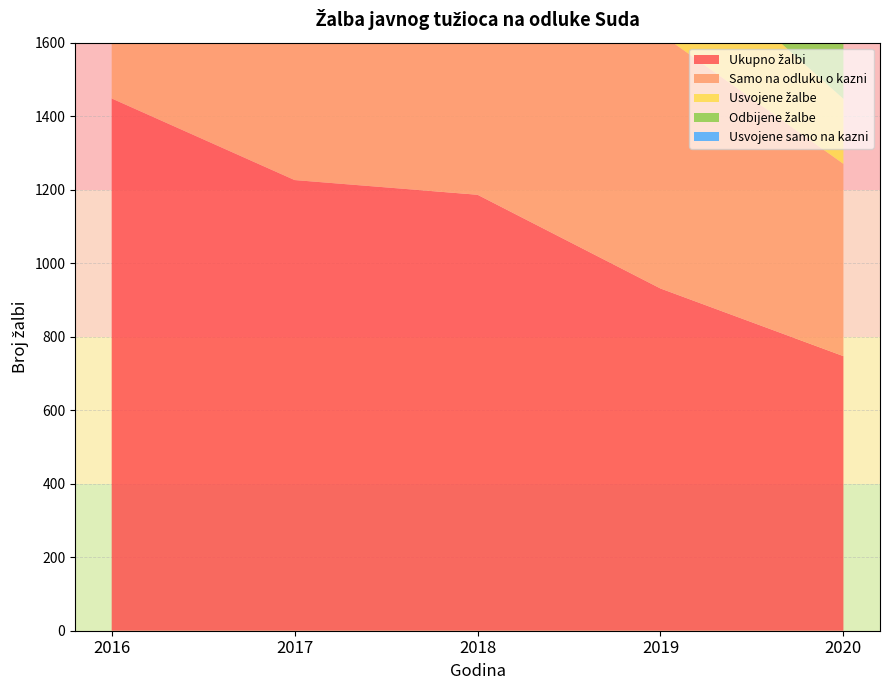

What is the value of the Odbijene žalbe point at the 5th from the left?

339